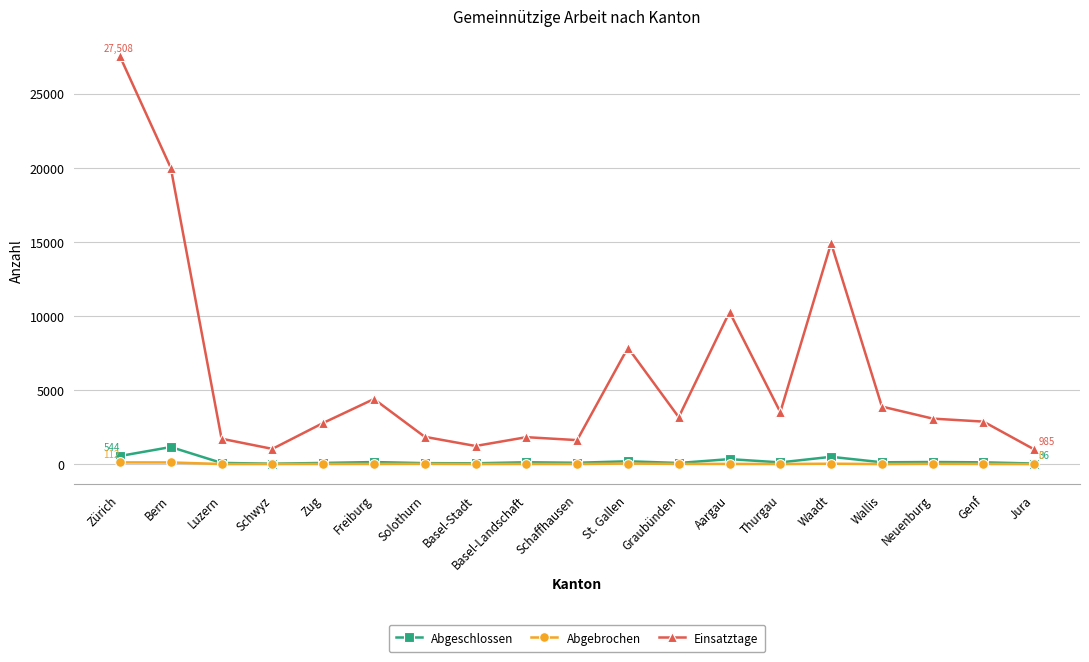

What is the difference between the highest and lowest values at Bern?

19882